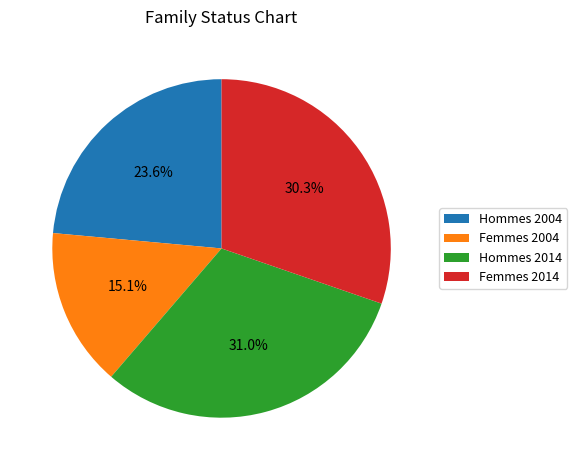

To the nearest percent, what portion does Femmes 2004 represent?

15%